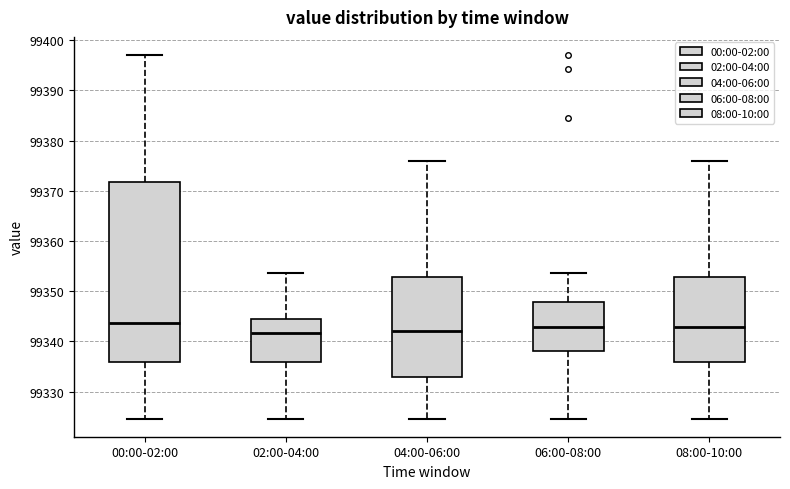

Comparing the boxes themselves (not the whiskers), which one is the tallest?

00:00-02:00